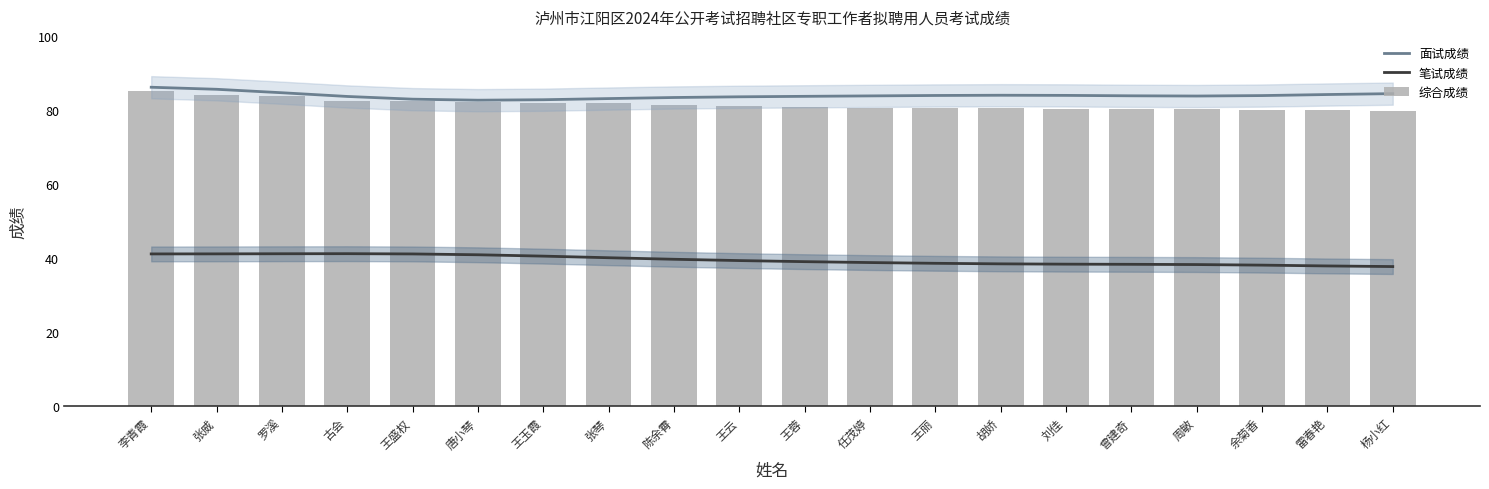

Where is 笔试成绩 nearest to the value 39?

王蓉